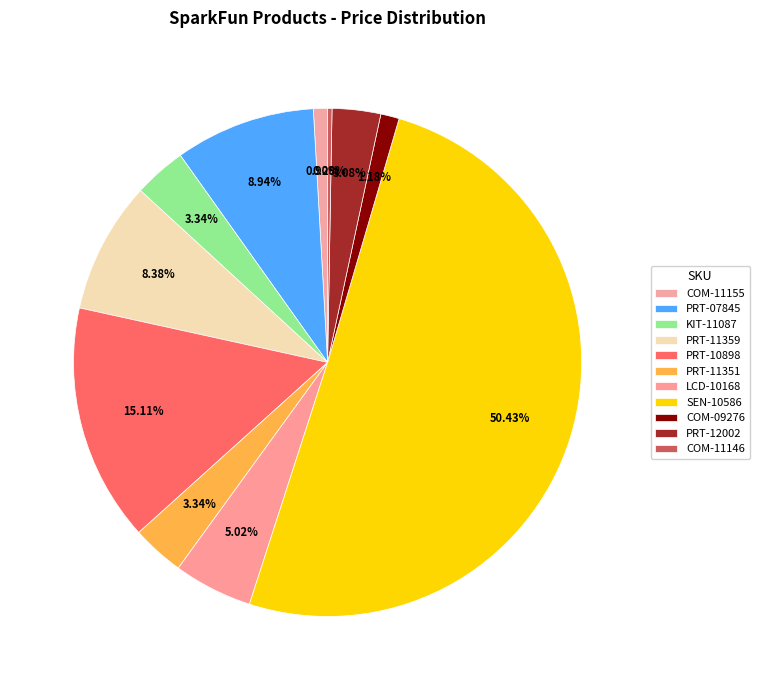

Is the sum of COM-11146 and COM-11155 greater than half?

No